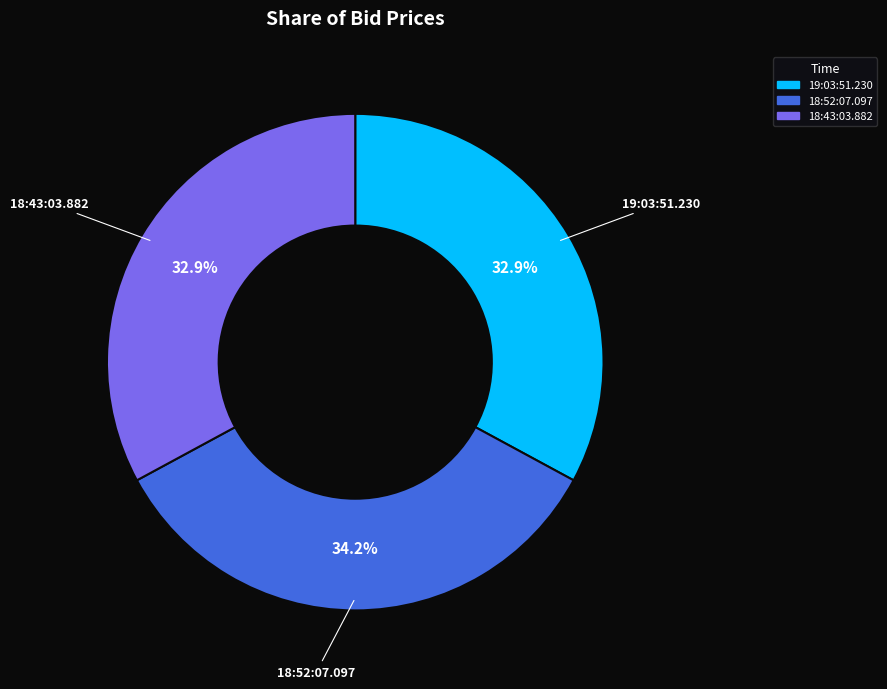

Is there any slice that represents more than half of the pie?

No